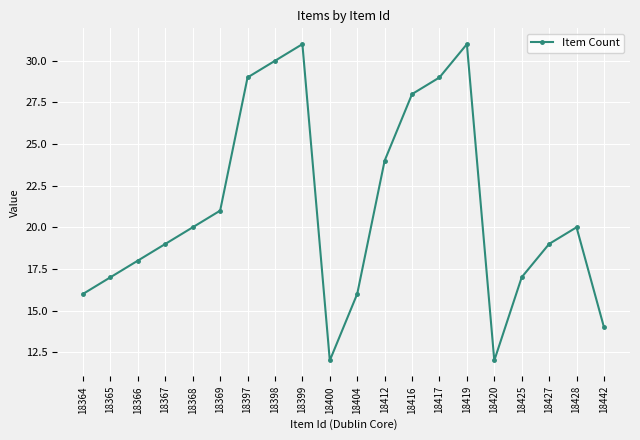

How many points are higher than both their immediate neighbors (excluding endpoints)?

3